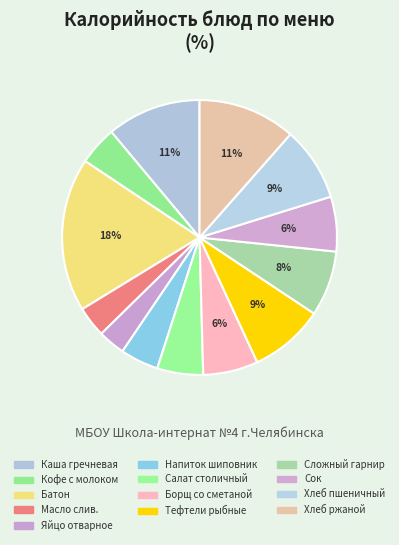

Is there a majority slice in this chart?

No